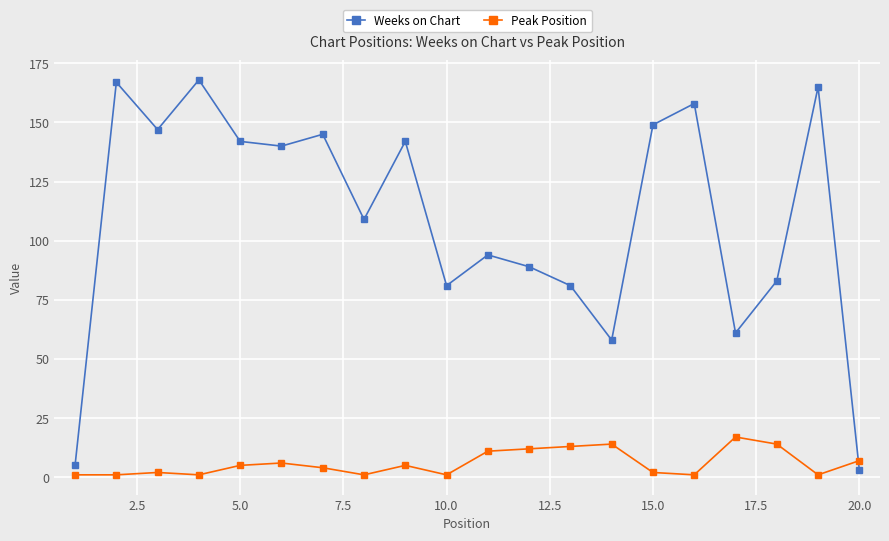

What is the value of the Peak Position point at the 10th from the left?

1